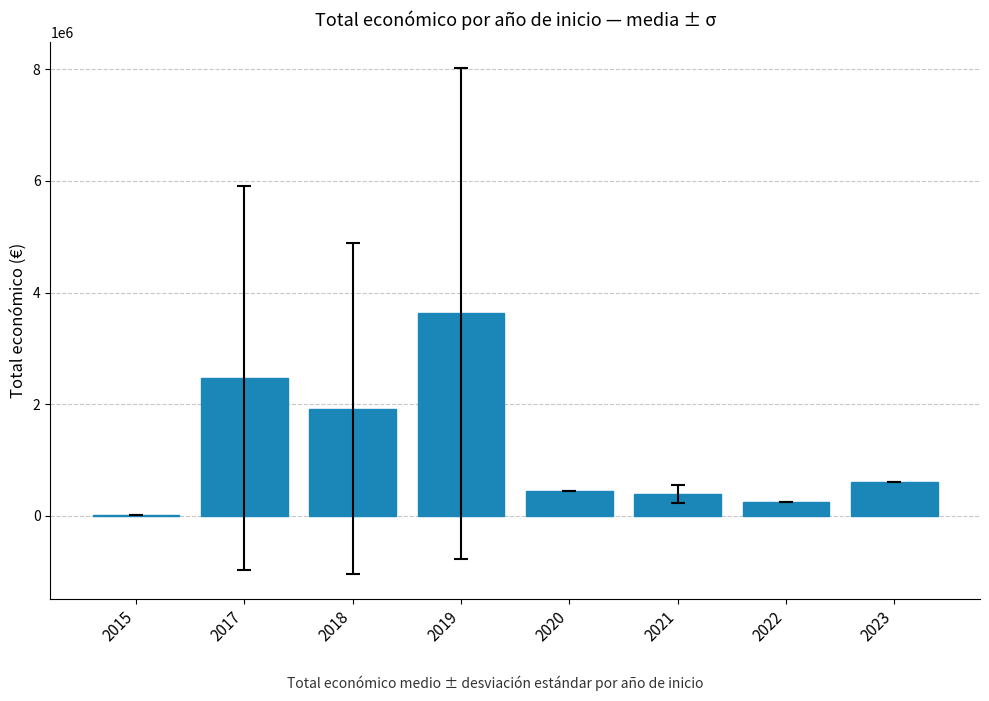

What is the change in value from 2015 to 2017?

+2452848.0